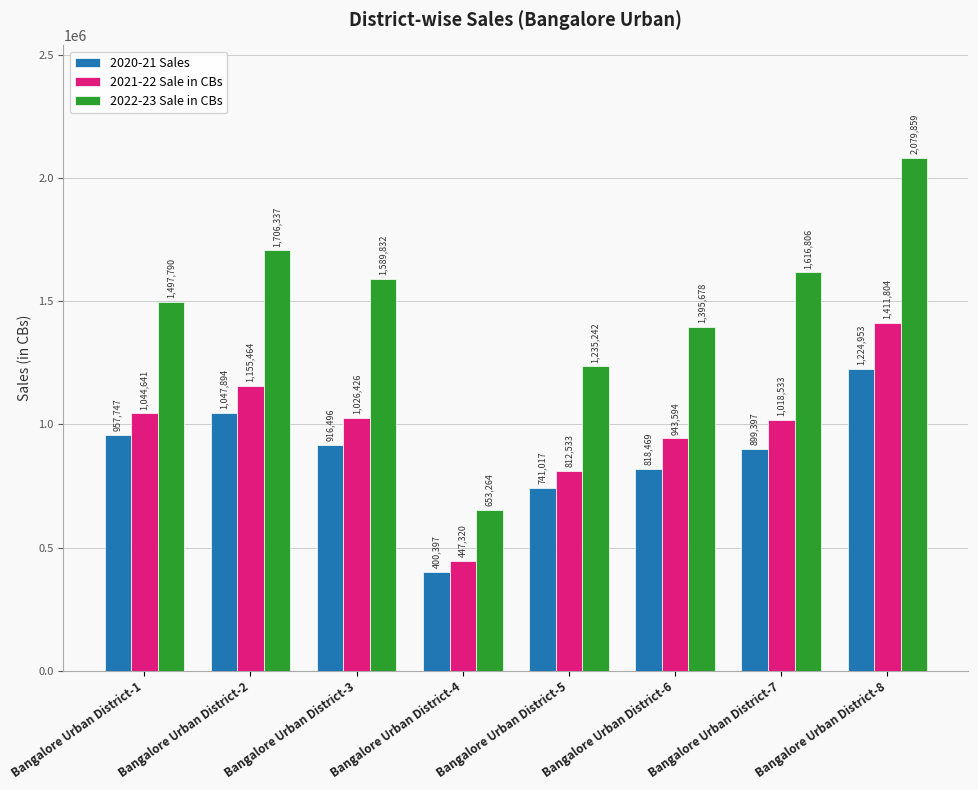

What is the average value of the 2022-23 Sale in CBs series?

1471851